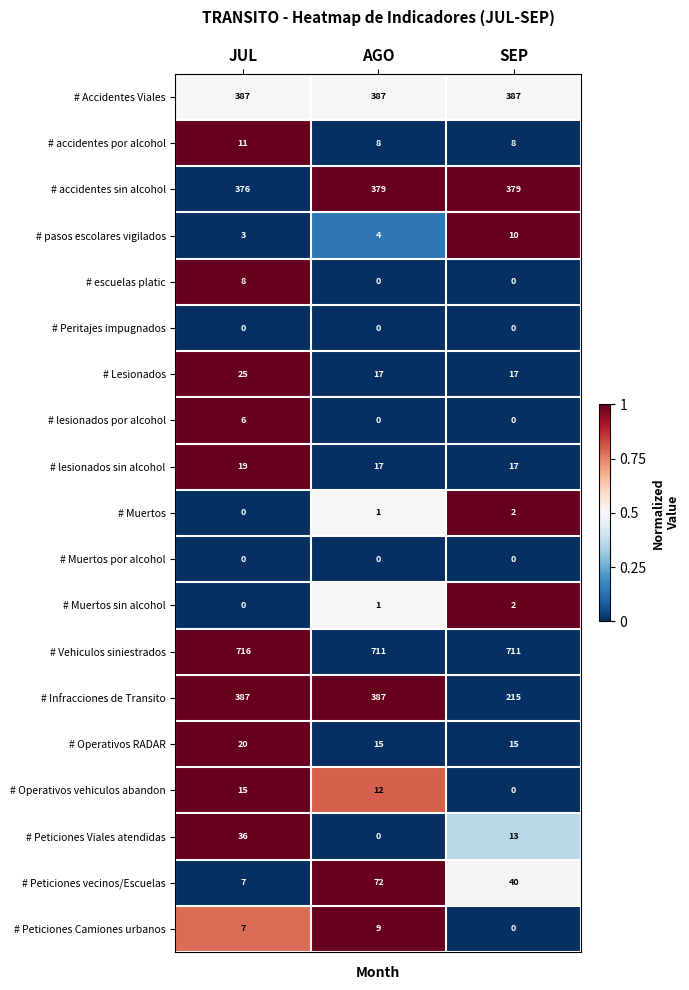

True or false: # Operativos RADAR has a value of 15 at AGO.

True